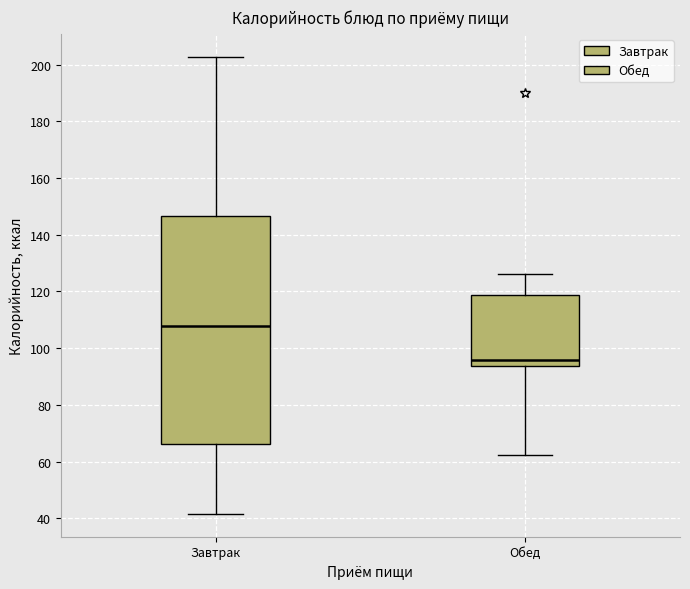

Reading left to right, read every box against the y-axis: the position of its median line, the range the box covers, and the ends of its whiskers. The values are not printed on the chart, so give them approximately, as read against the axis.

Завтрак: median 108, box 66 to 146, whiskers 42 to 202
Обед: median 96, box 94 to 118, whiskers 62 to 126